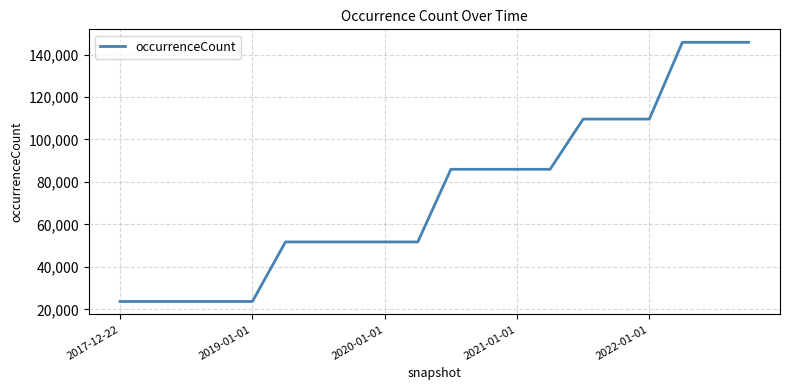

What is the difference between the maximum and minimum values?

122093